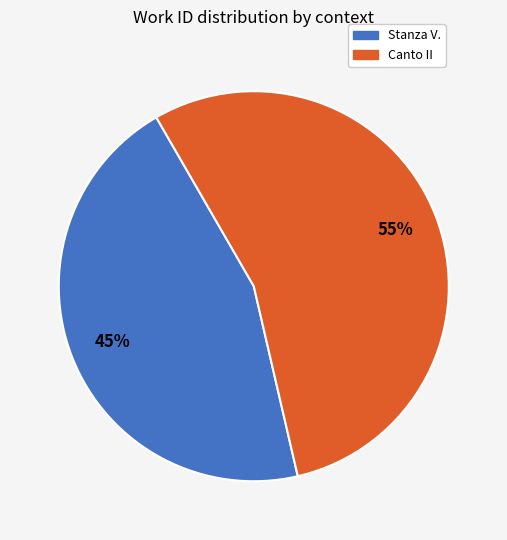

Rank the categories by value from lowest to highest.

Stanza V., Canto II